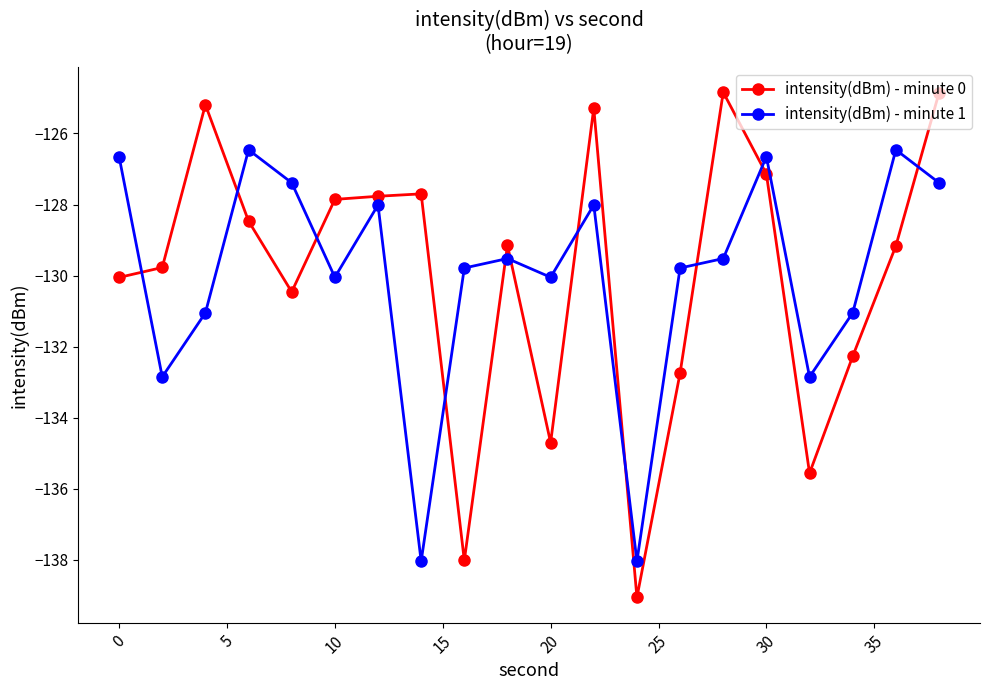

What is the highest value of the intensity(dBm) - minute 0 series?

-124.8